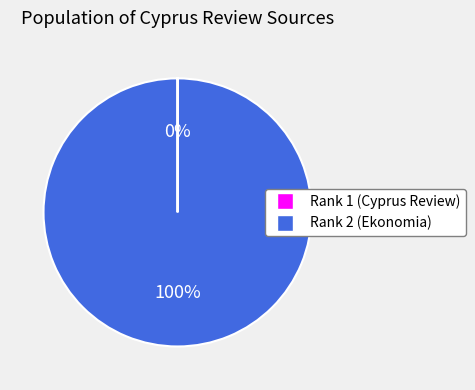

To the nearest percent, what is the average slice percentage?

50%